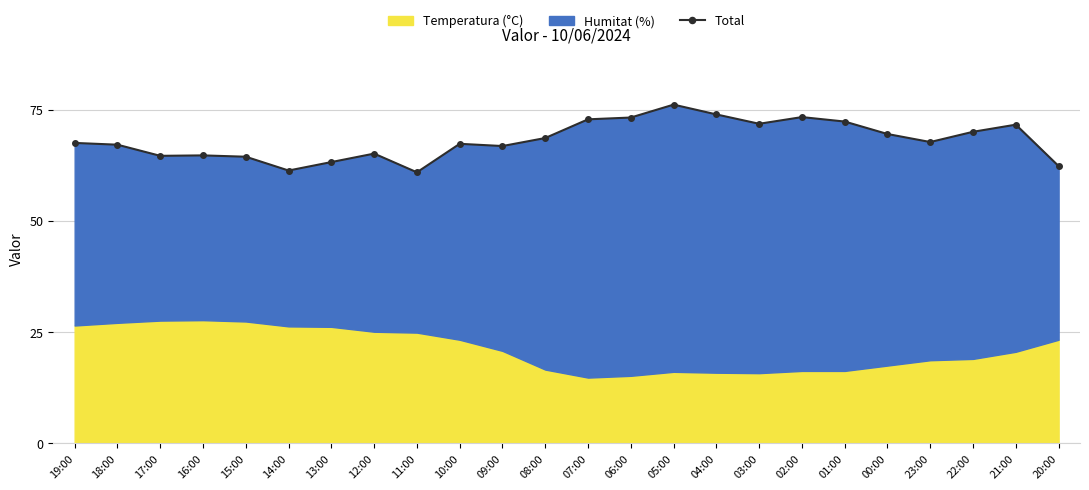

True or false: the data shows 63.2 at 13:00.

True